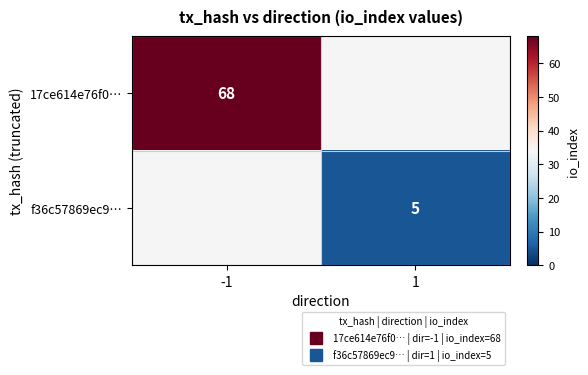

What value does the f36c57869ec9… series have at 1?

5